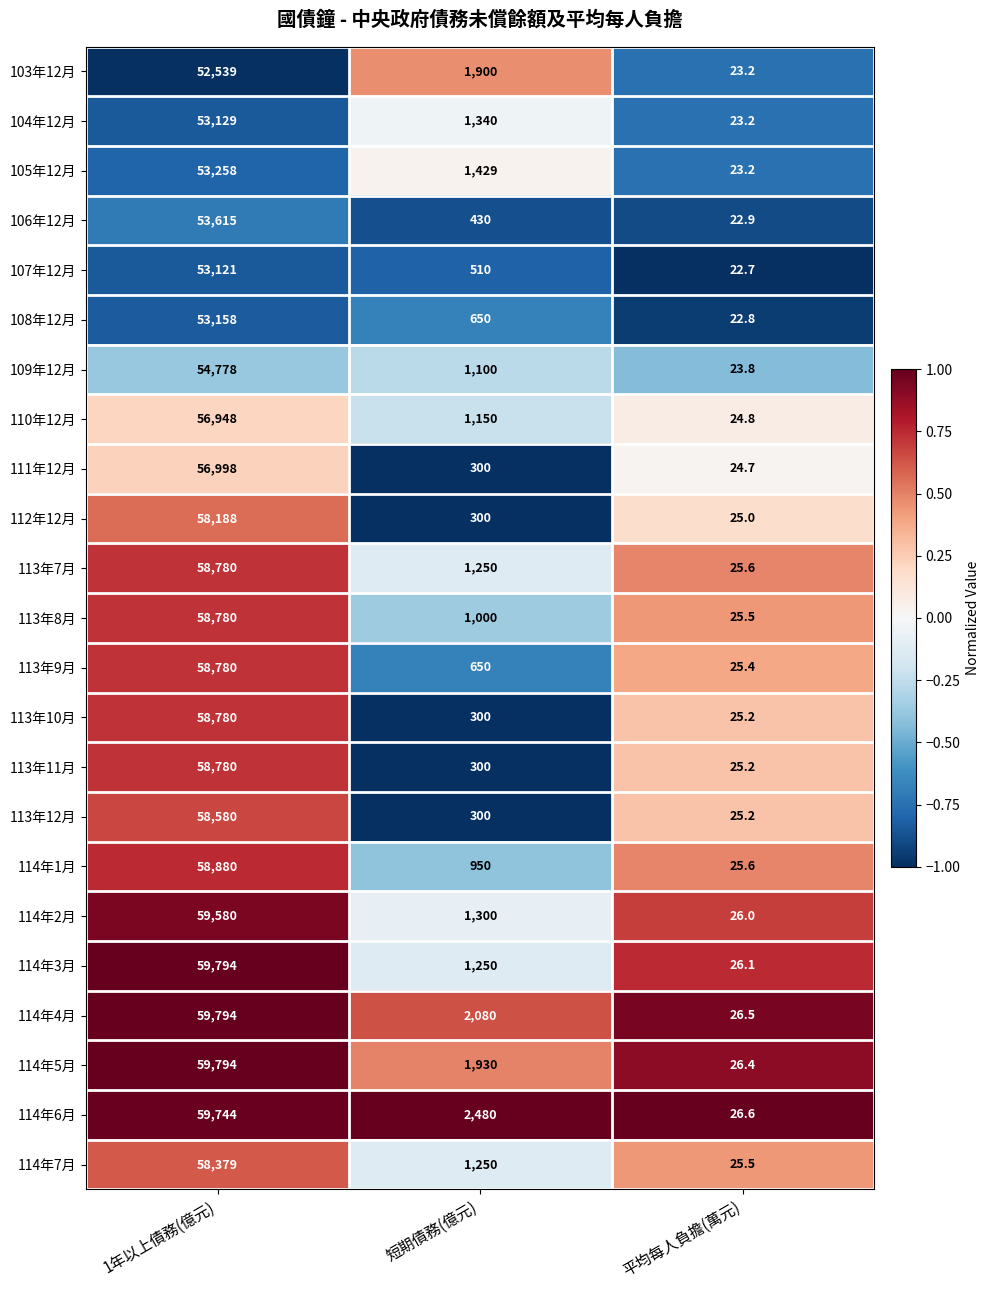

How many categories are shown in the chart?

3